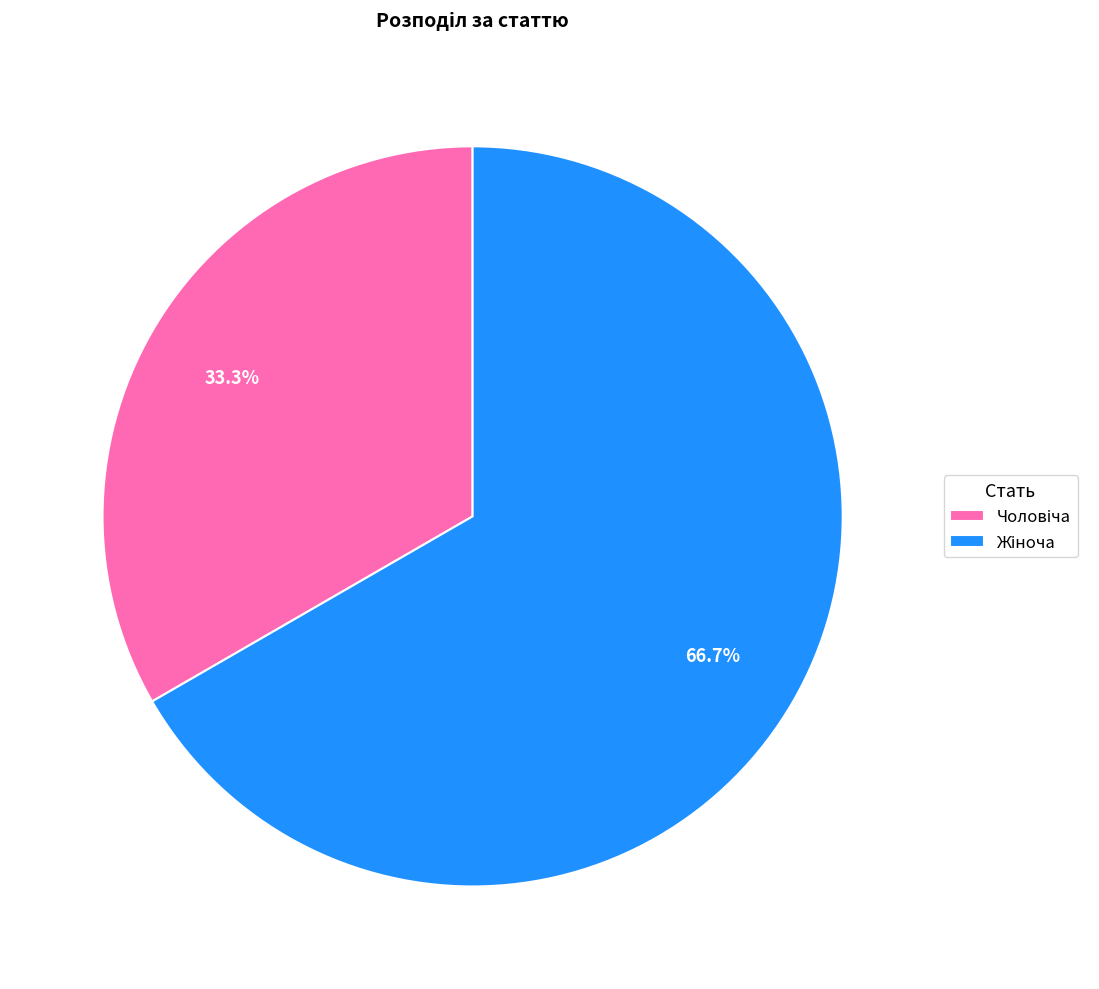

Is there a majority slice in this chart?

Yes